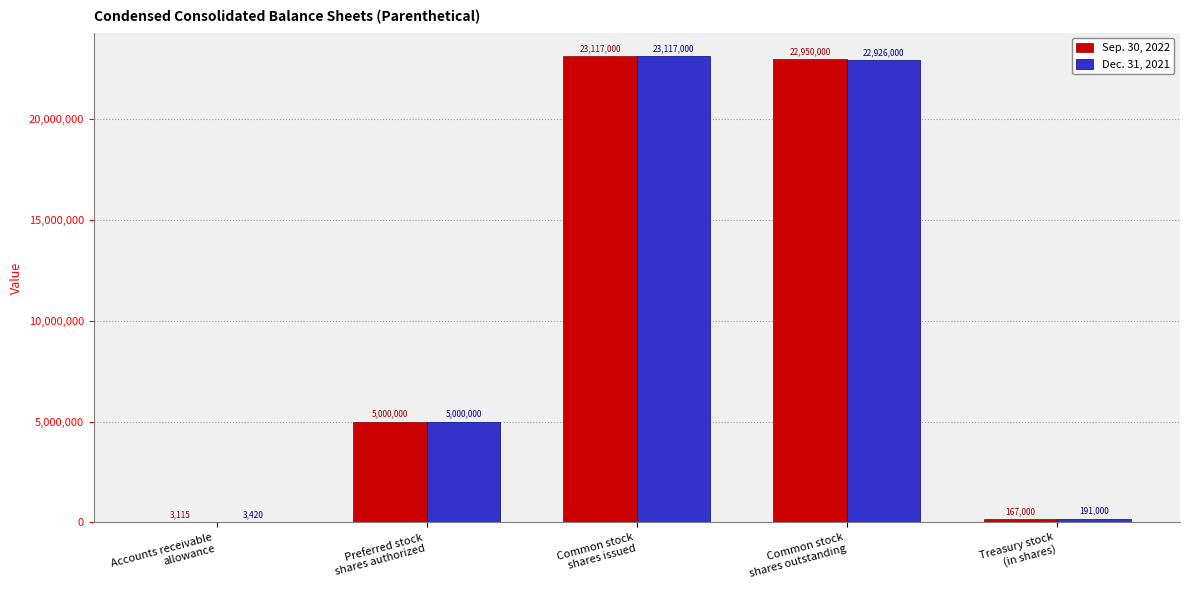

Count the number of categories in the chart.

5